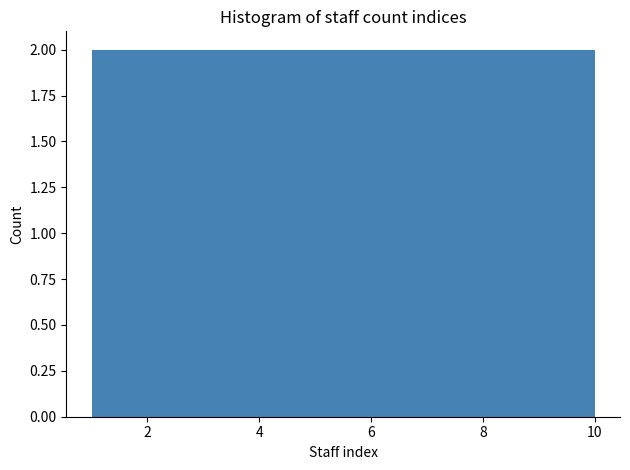

Reading left to right, list every bar in this chart as the range it spans on the x-axis followed by its height. Neither the bar edges nor the heights are printed on the chart, so give them approximately, as read against the axes.

1.0 to 1.9: 2
1.9 to 2.8: 2
2.8 to 3.7: 2
3.7 to 4.6: 2
4.6 to 5.5: 2
5.5 to 6.4: 2
6.4 to 7.3: 2
7.3 to 8.2: 2
8.2 to 9.1: 2
9.1 to 10.0: 2